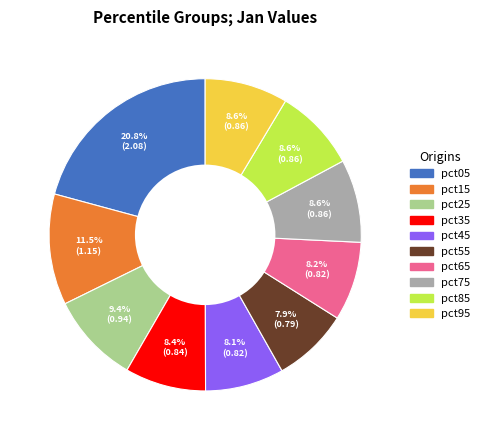

The pct45 slice represents 1% of the pie. True or false?

False